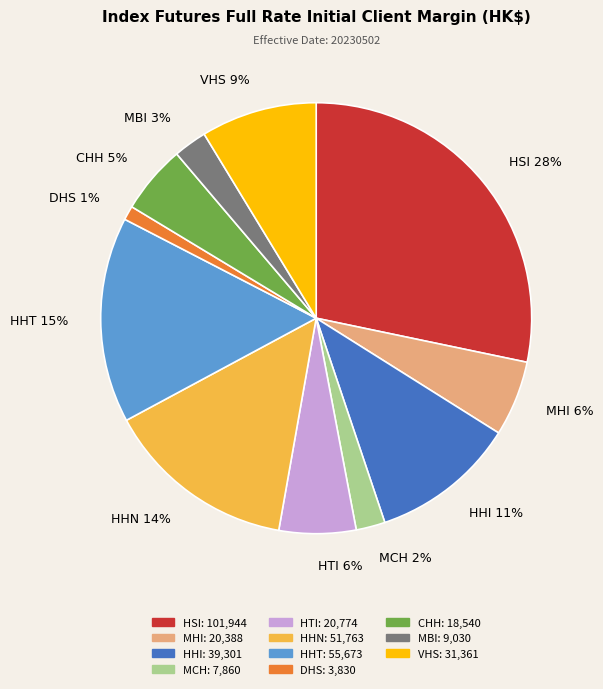

What is the smallest slice in the pie chart?

DHS